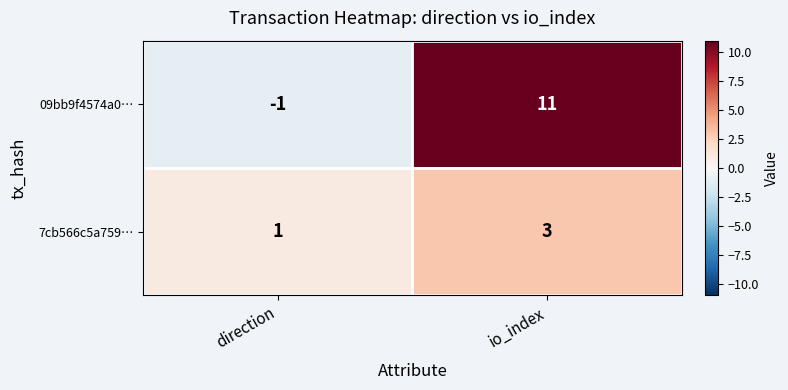

How many data points does each series have?

2